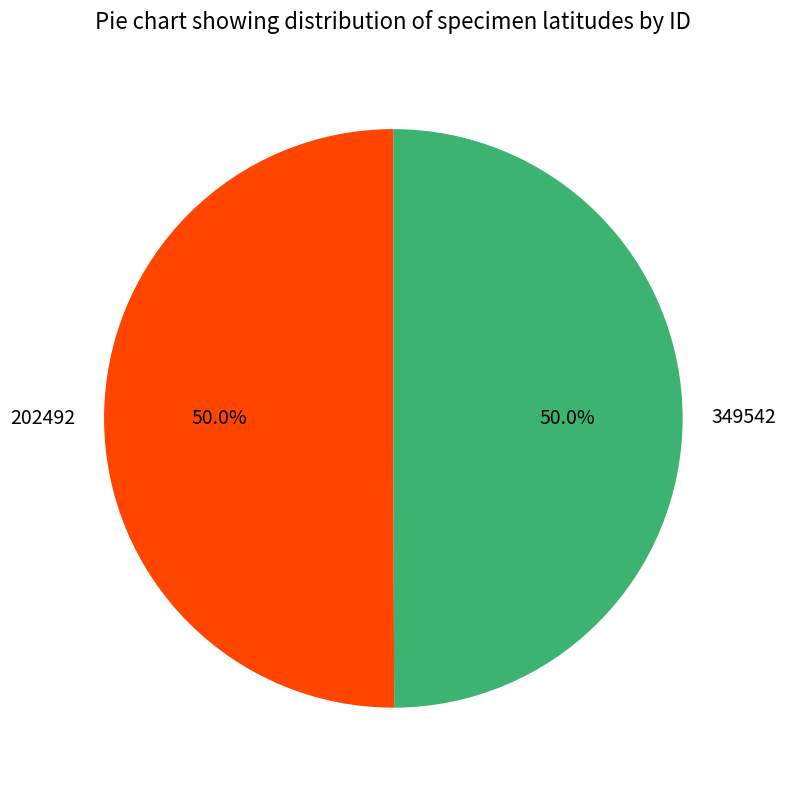

True or false: 349542 accounts for 37% of the total.

False